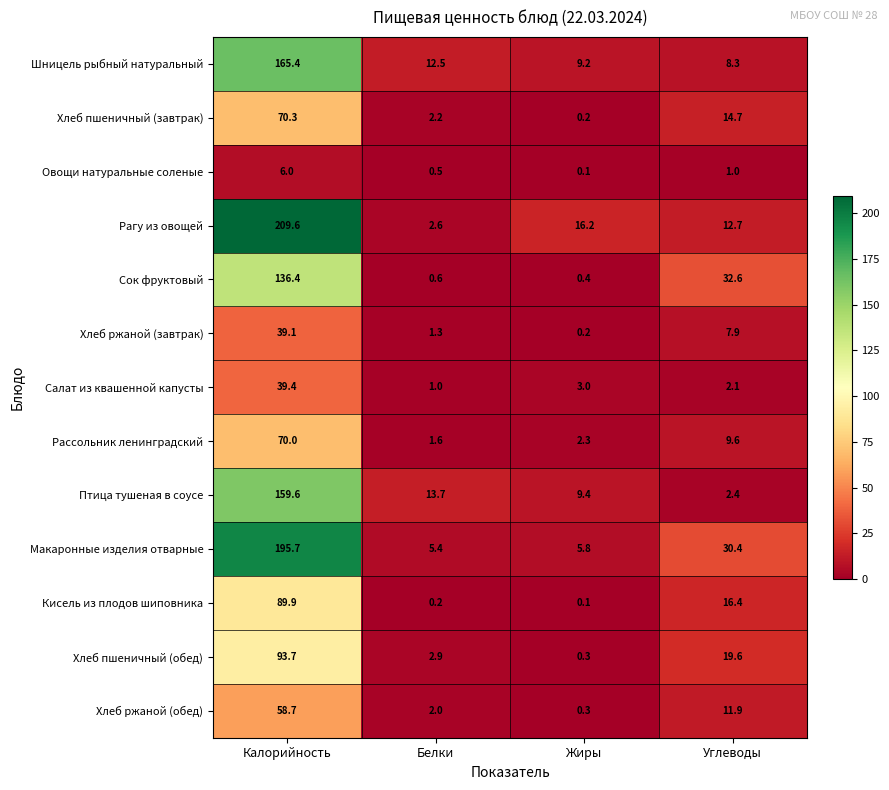

At Углеводы, list the series in order from largest to smallest.

Сок фруктовый, Макаронные изделия отварные, Хлеб пшеничный (обед), Кисель из плодов шиповника, Хлеб пшеничный (завтрак), Рагу из овощей, Хлеб ржаной (обед), Рассольник ленинградский, Шницель рыбный натуральный, Хлеб ржаной (завтрак), Птица тушеная в соусе, Салат из квашенной капусты, Овощи натуральные соленые